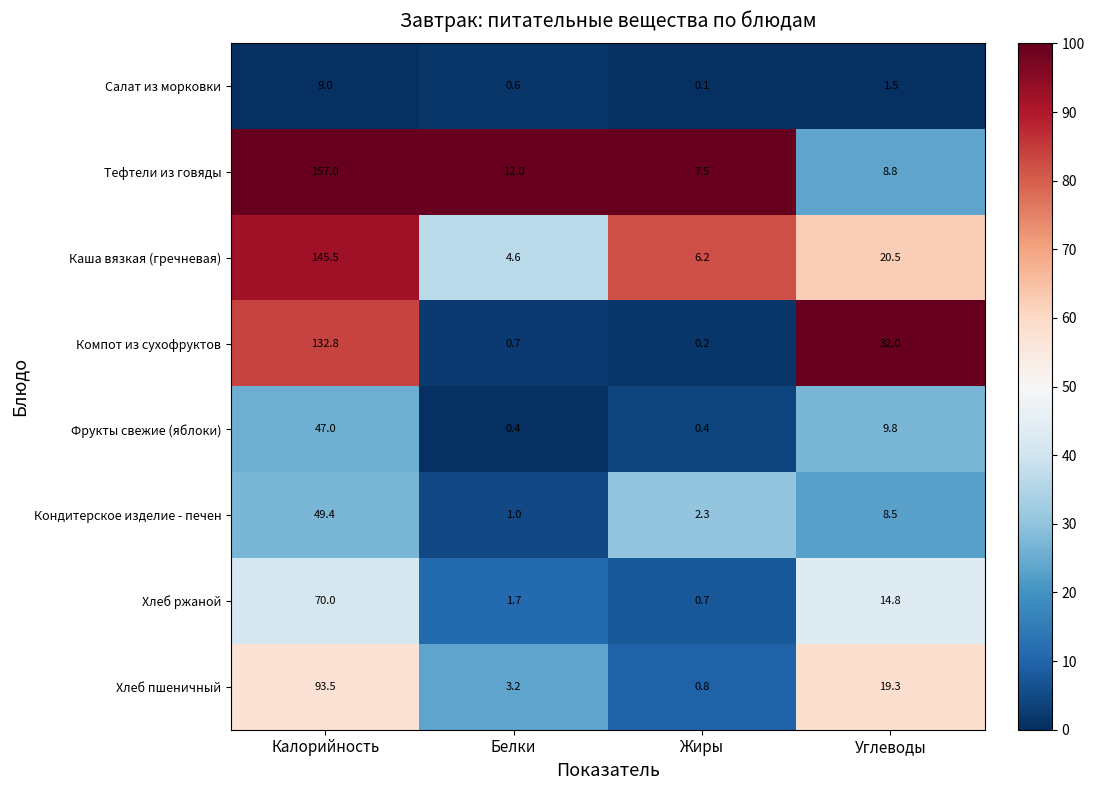

At which category does the chart reach its peak across all series?

Калорийность